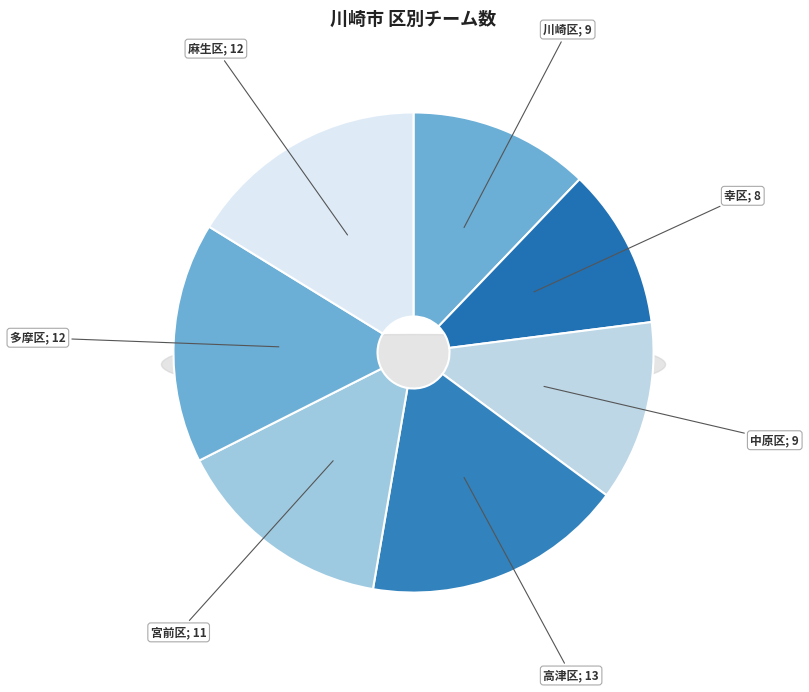

Does any single category account for the majority?

No